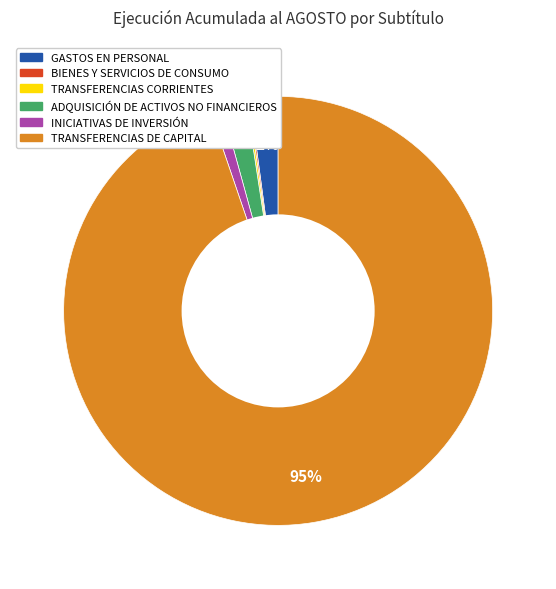

Does TRANSFERENCIAS DE CAPITAL account for over 50% of the chart?

Yes